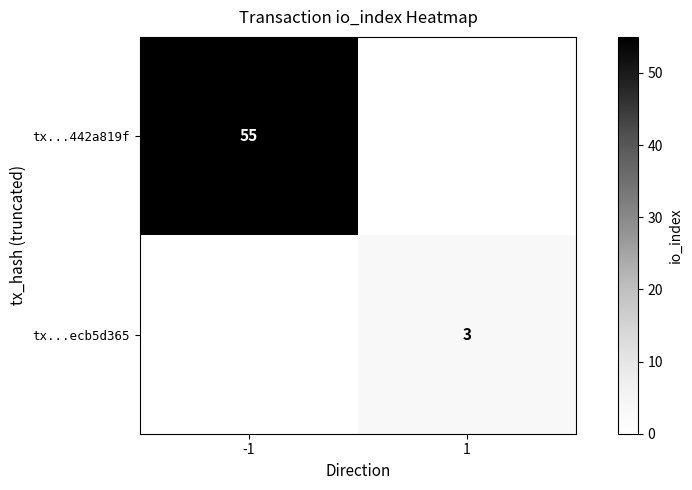

Is the value of tx...ecb5d365 at 1 greater than the value of tx...442a819f at -1?

No